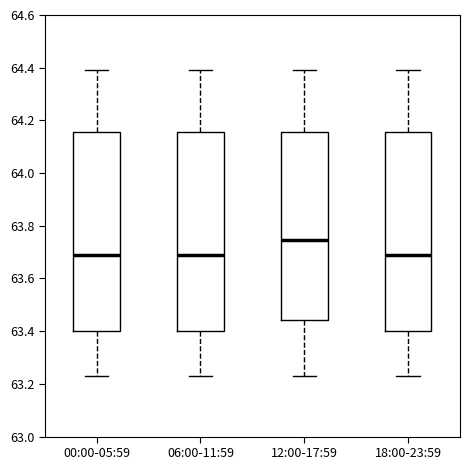

Reading left to right, read every box against the y-axis: the position of its median line, the range the box covers, and the ends of its whiskers. The values are not printed on the chart, so give them approximately, as read against the axis.

00:00-05:59: median 63.70, box 63.40 to 64.16, whiskers 63.24 to 64.40
06:00-11:59: median 63.70, box 63.40 to 64.16, whiskers 63.24 to 64.40
12:00-17:59: median 63.74, box 63.44 to 64.16, whiskers 63.24 to 64.40
18:00-23:59: median 63.70, box 63.40 to 64.16, whiskers 63.24 to 64.40